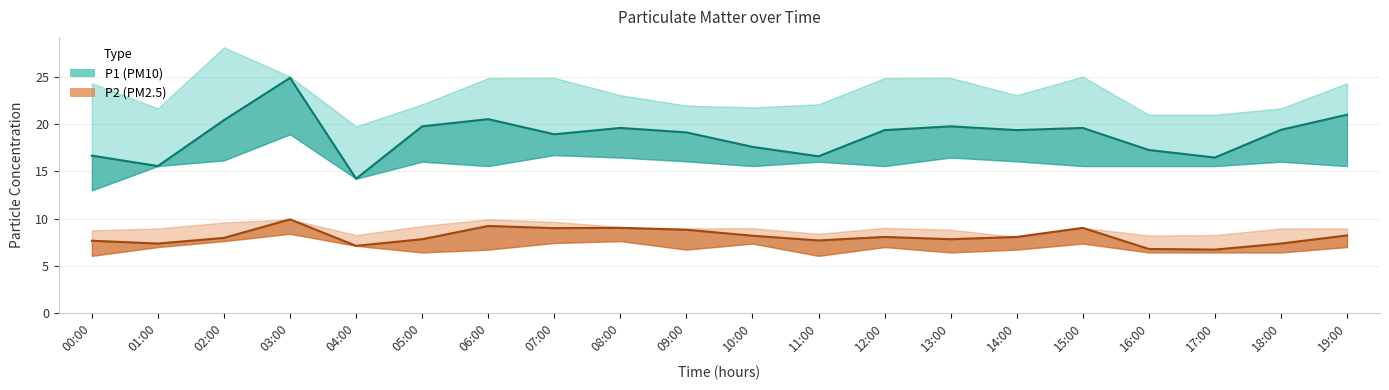

At which category is the sum across all series the highest?

03:00